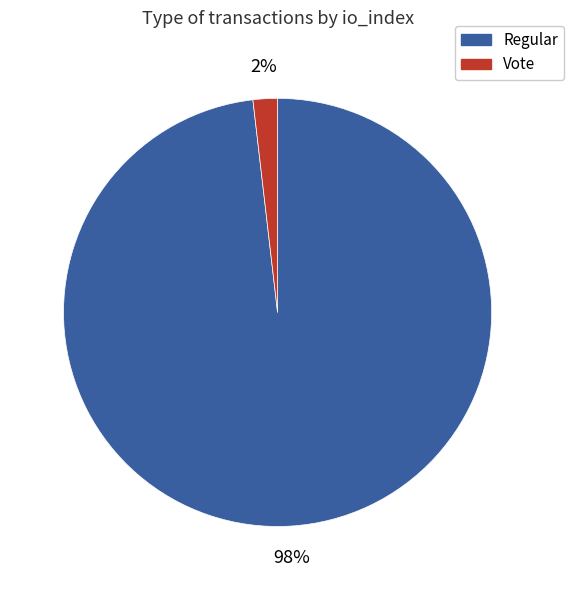

How many slices are in this pie chart?

2